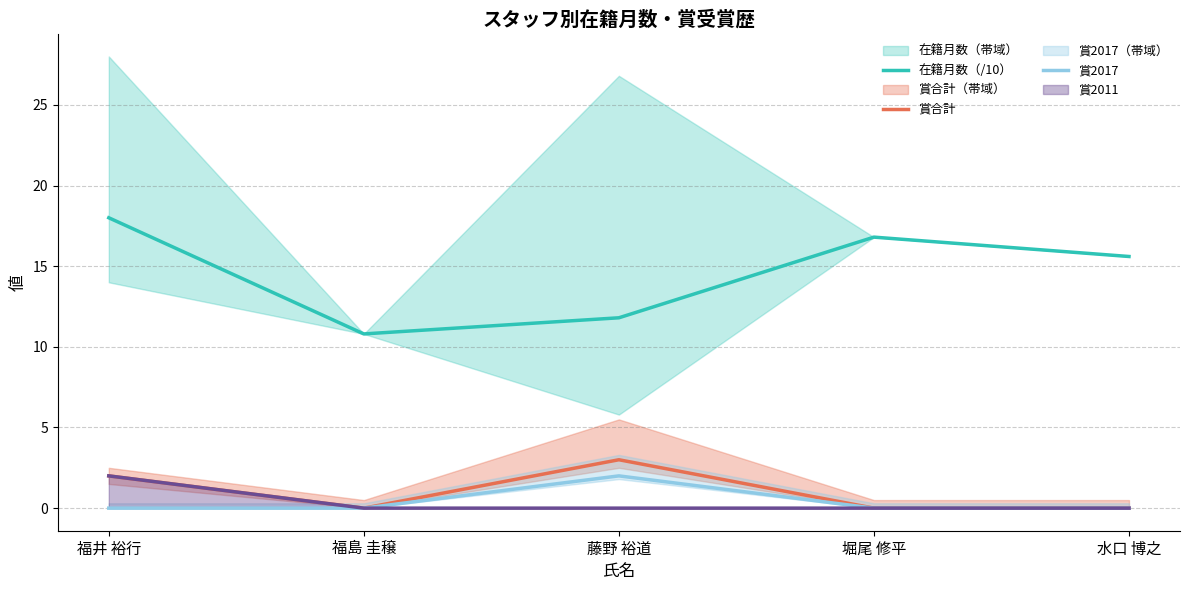

Which series changed the most between 福井 裕行 and 堀尾 修平?

賞合計